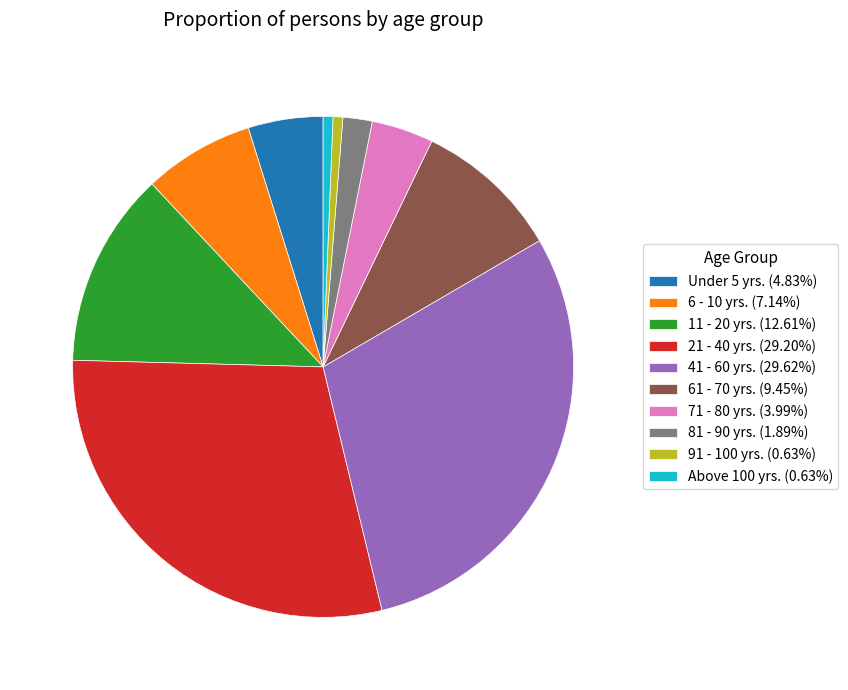

What is the ratio of the value at 6 - 10 yrs. (7.14%) to the value at 81 - 90 yrs. (1.89%)?

3.8